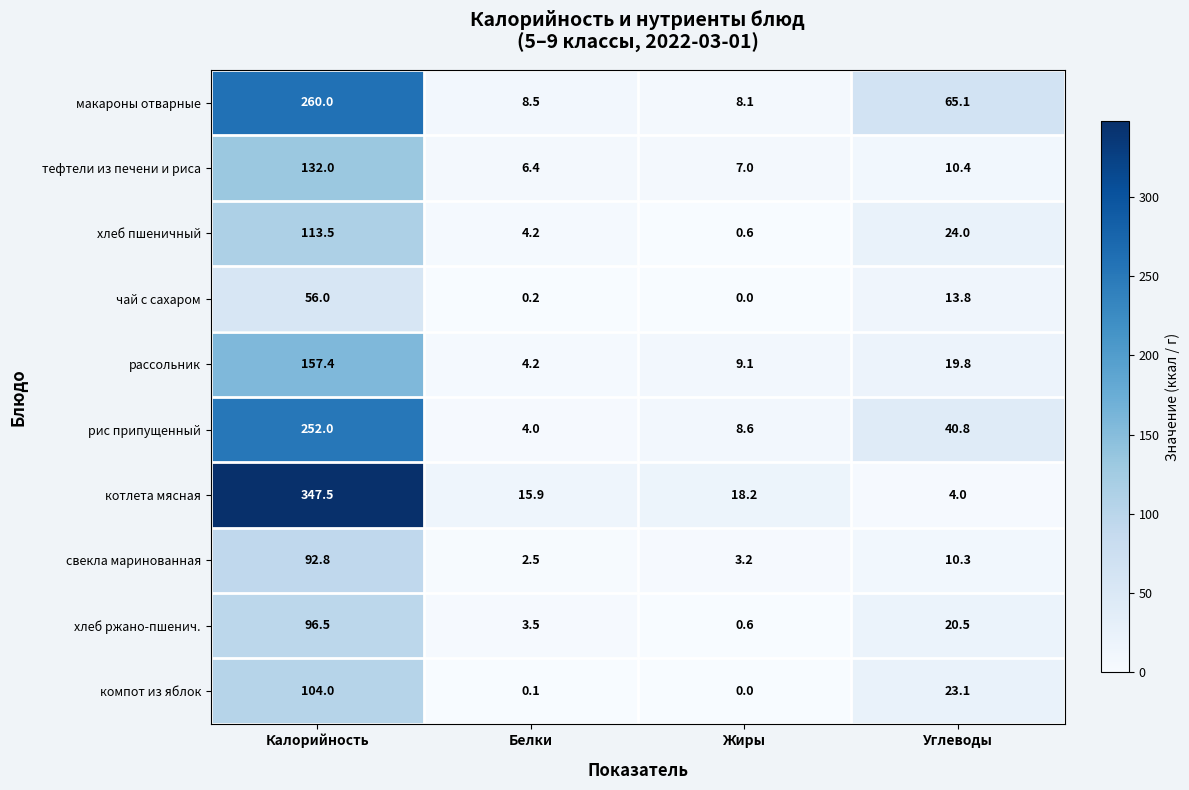

The value of рассольник at Калорийность is 157.4. True or false?

True